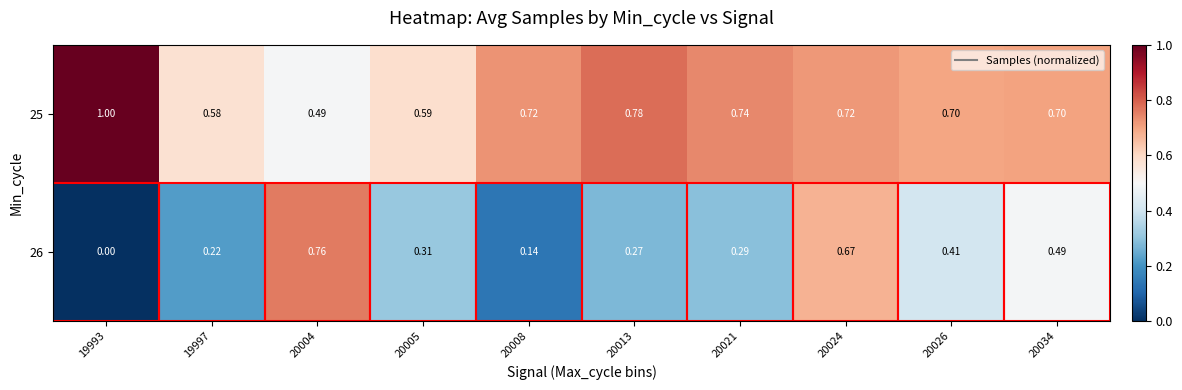

What is the difference between the highest and lowest values at 19993?

1.0